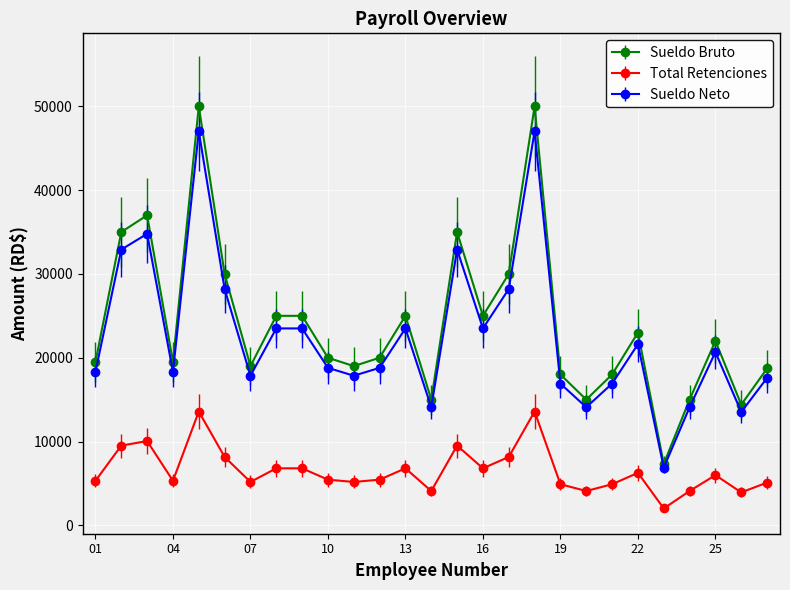

Which series has the widest spread of values?

Sueldo Bruto